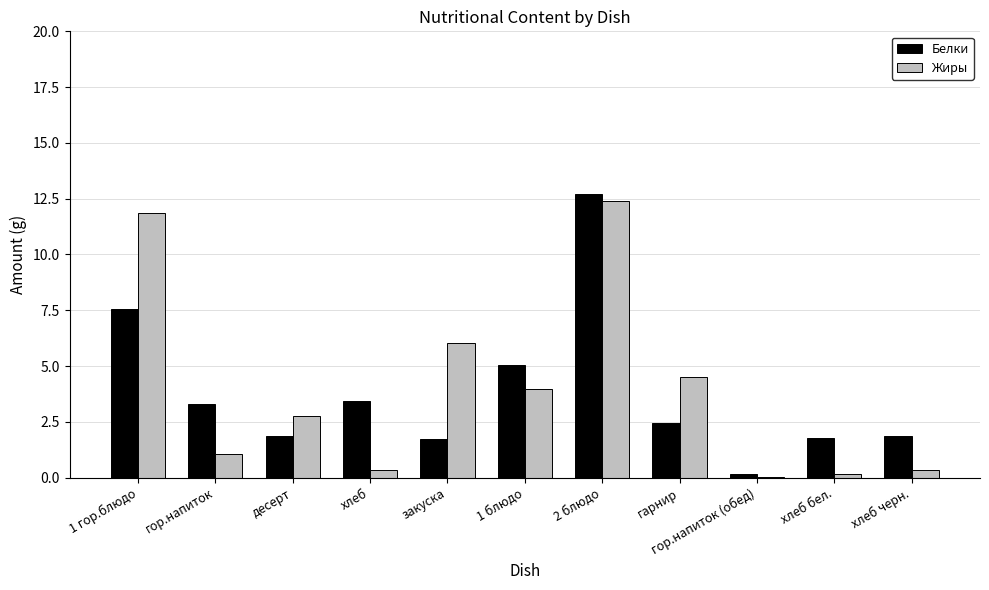

At which category is the sum across all series the highest?

2 блюдо